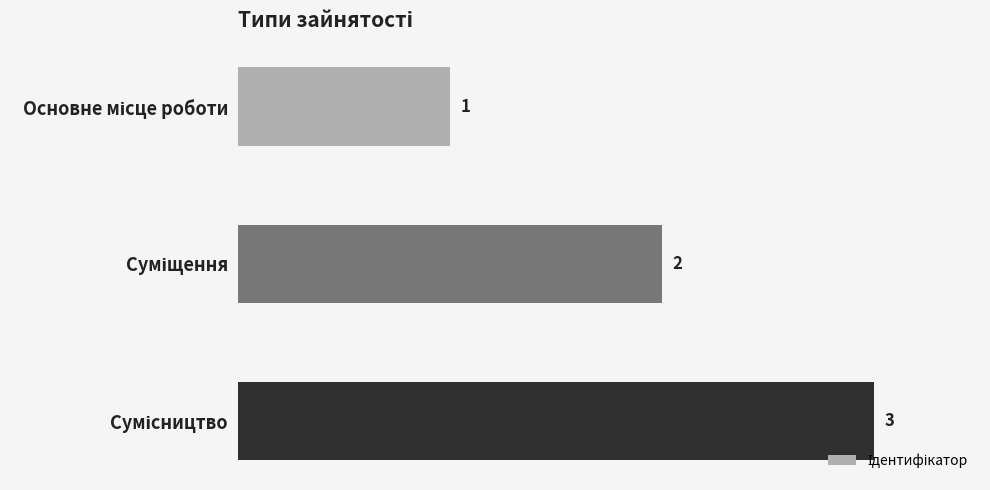

Count the values in the range 1 to 3.

3